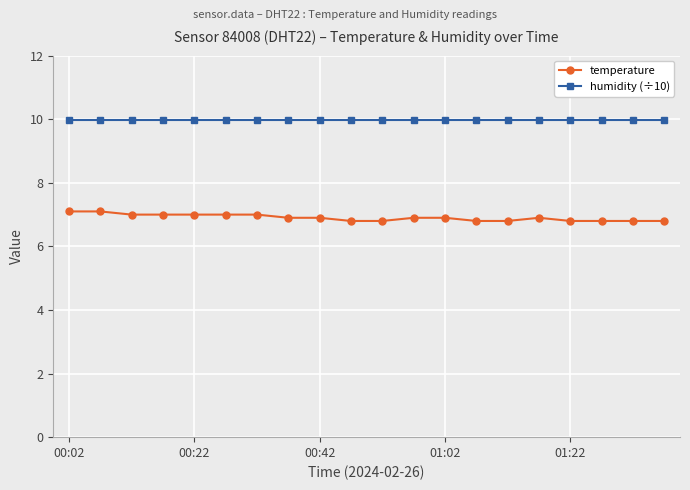

True or false: humidity (÷10) and temperature cross at least once.

False